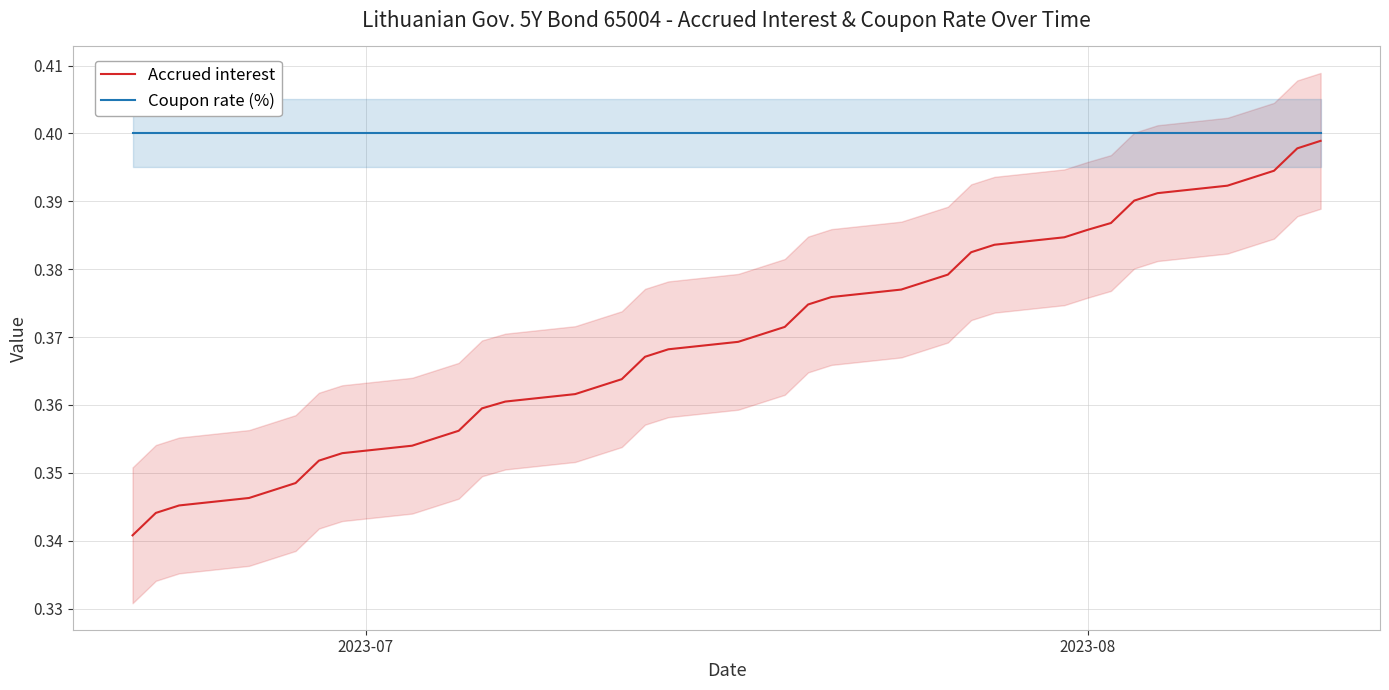

What are all the series names shown in the legend?

Accrued interest, Coupon rate (%)